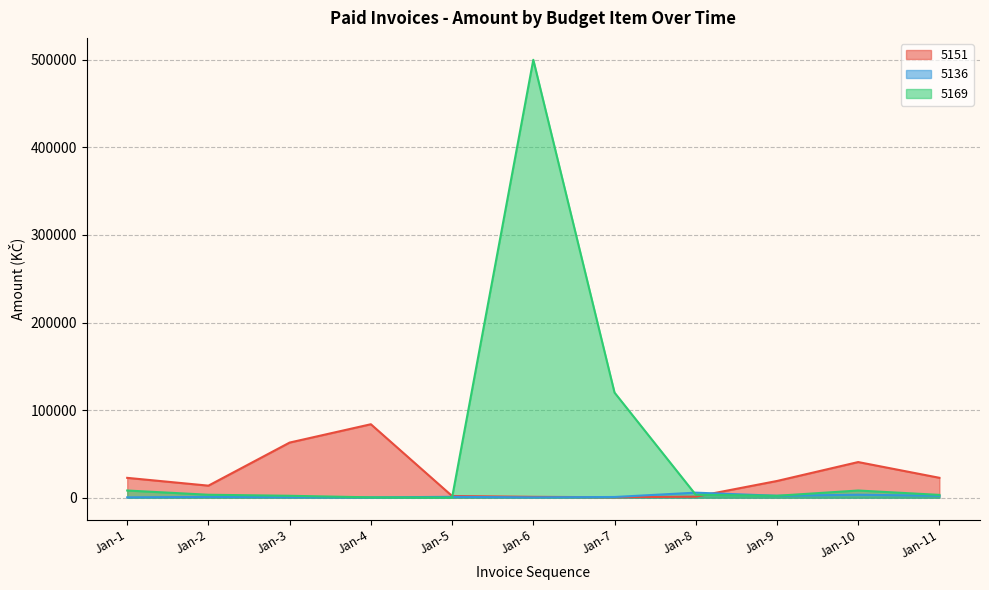

Which series changed the most between Jan-1 and Jan-11?

5169